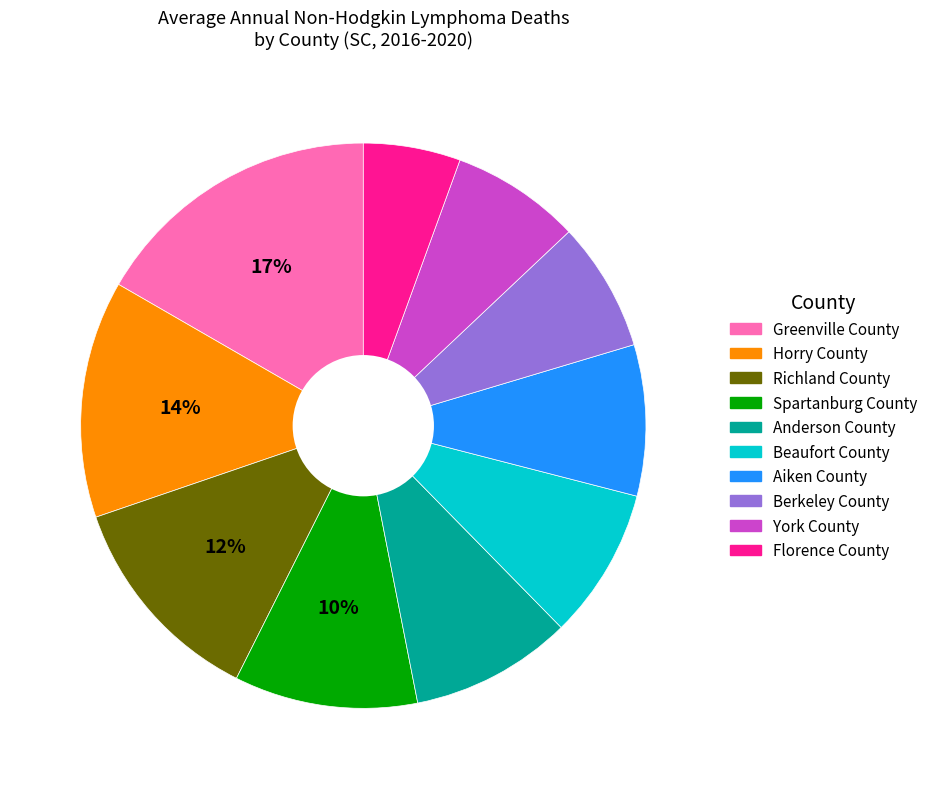

Which has a higher value, Greenville County or Aiken County?

Greenville County